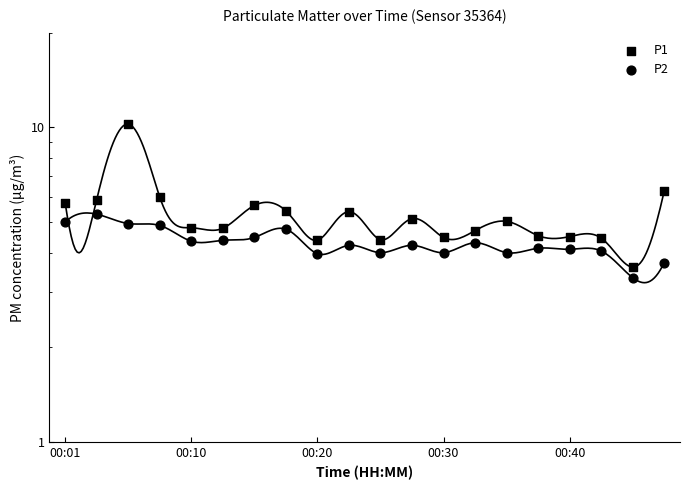

Which series contains the highest Y value?

P1